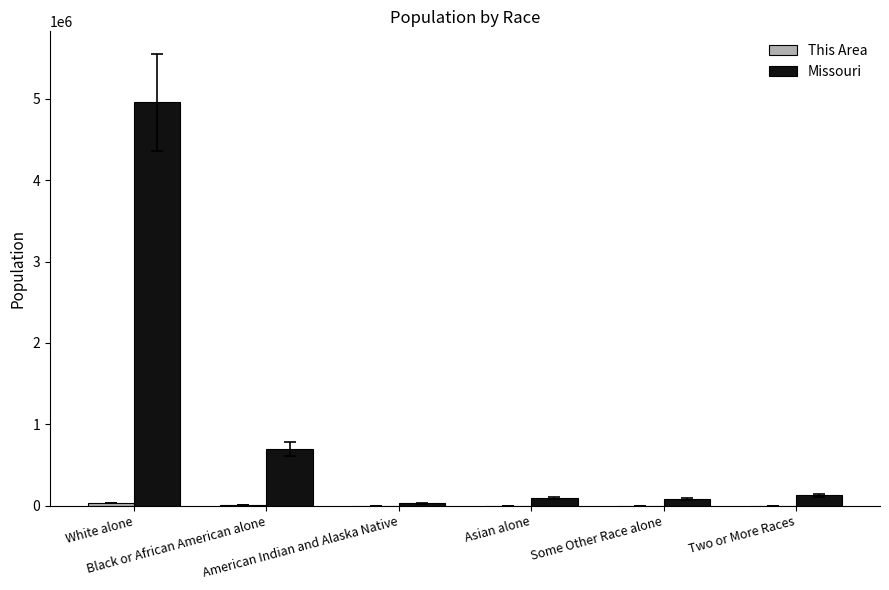

What is the greatest value displayed?

4958770